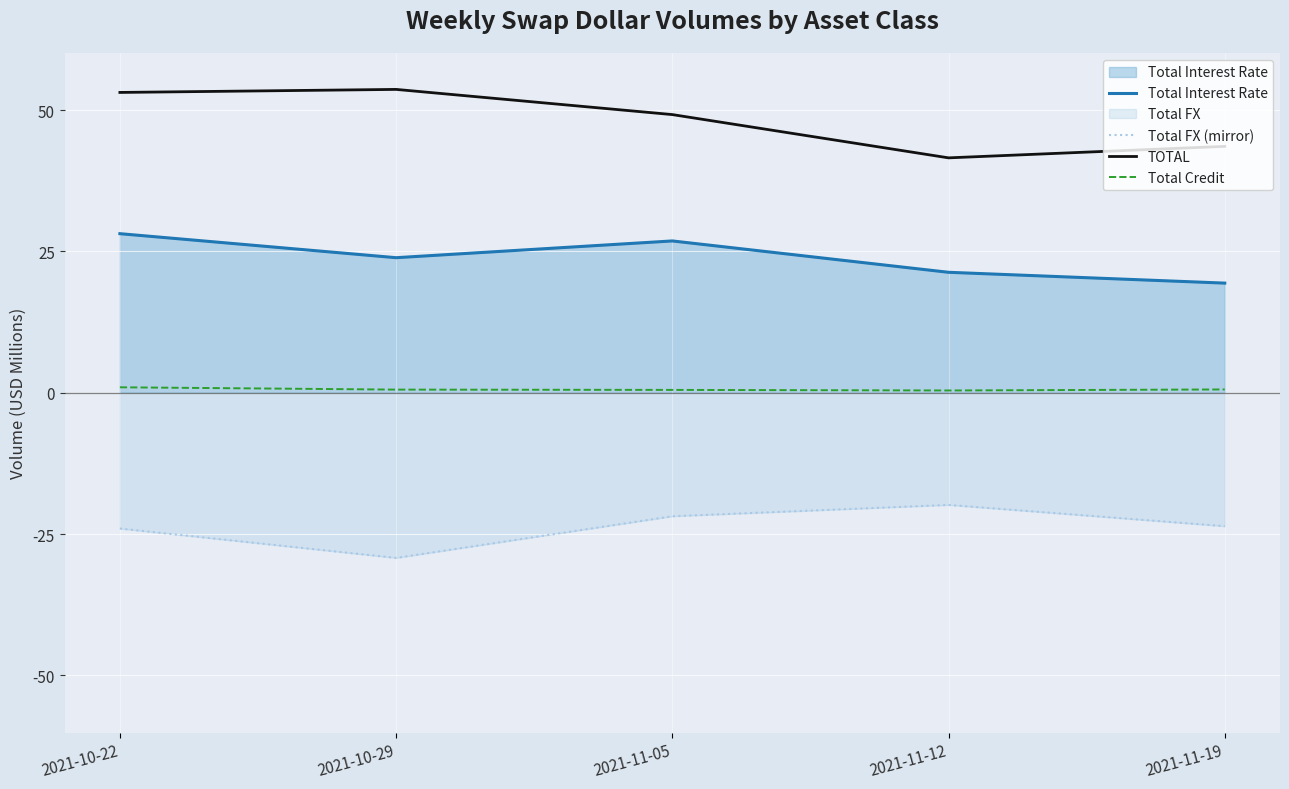

What is the minimum value for Total Credit?

0.4